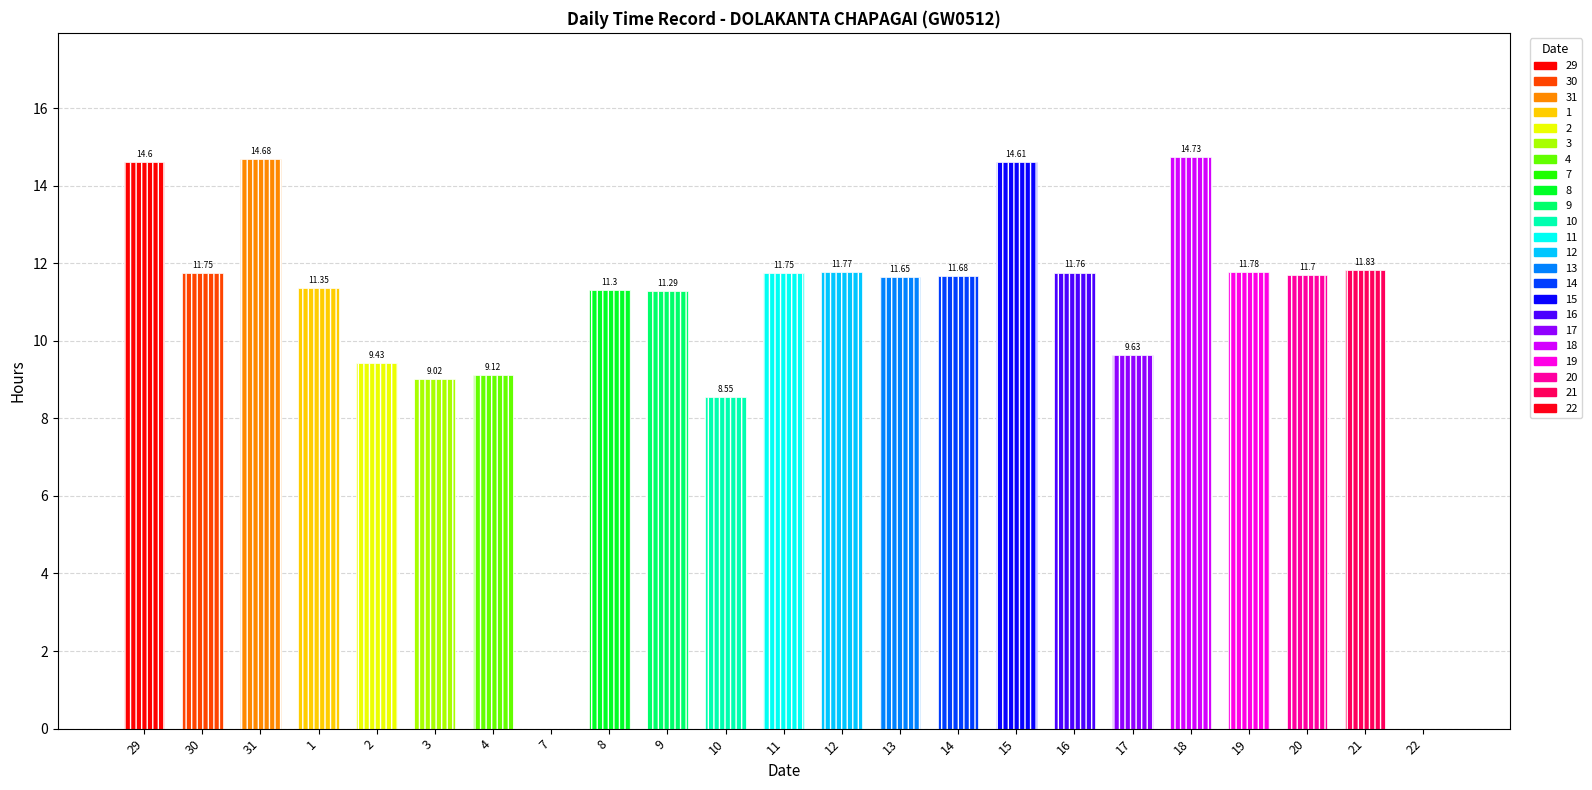

What position from the left is 12?

13